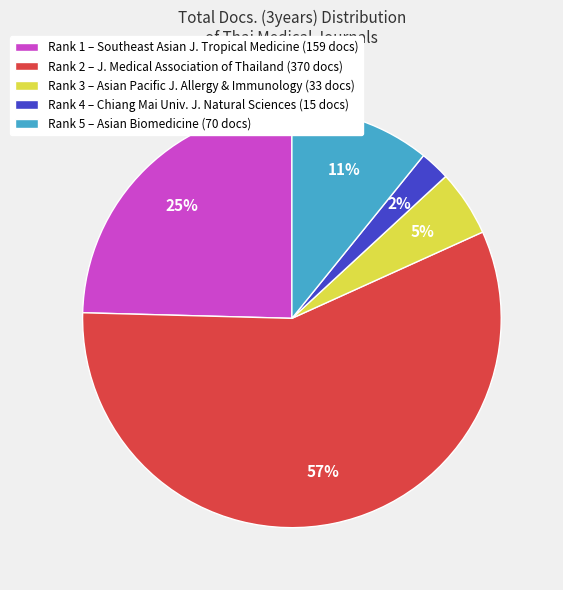

To the nearest percent, what portion does Rank 2 – J. Medical Association of Thailand (370 docs) represent?

57%